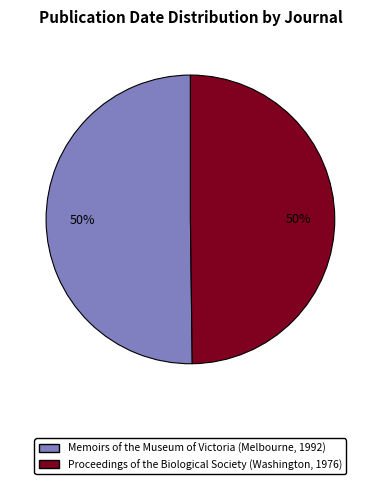

To the nearest percent, what portion does Memoirs of the Museum of Victoria (Melbourne, 1992) represent?

50%